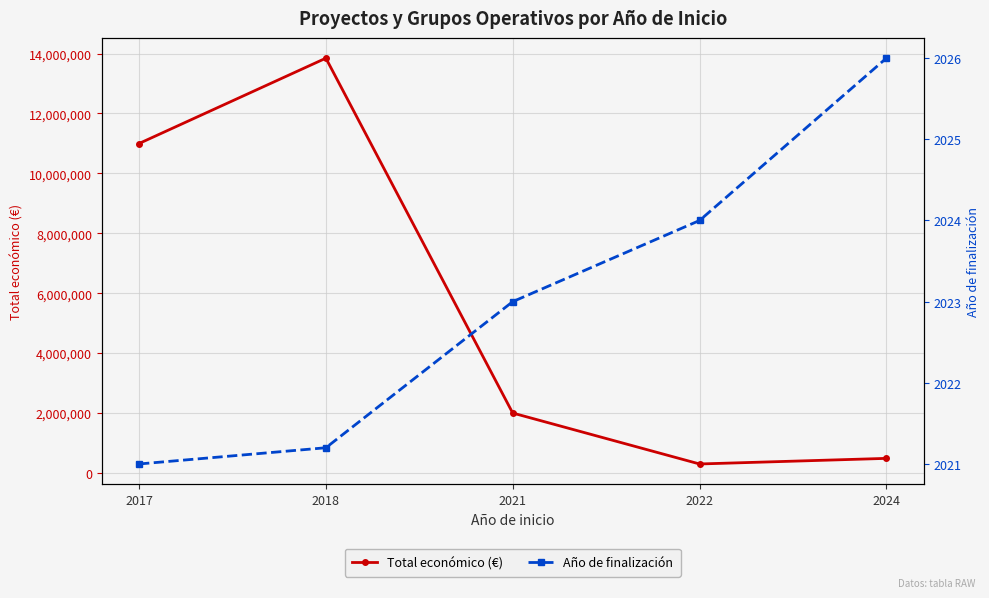

What is the approximate value of Año de finalización at 2018?

2021.2